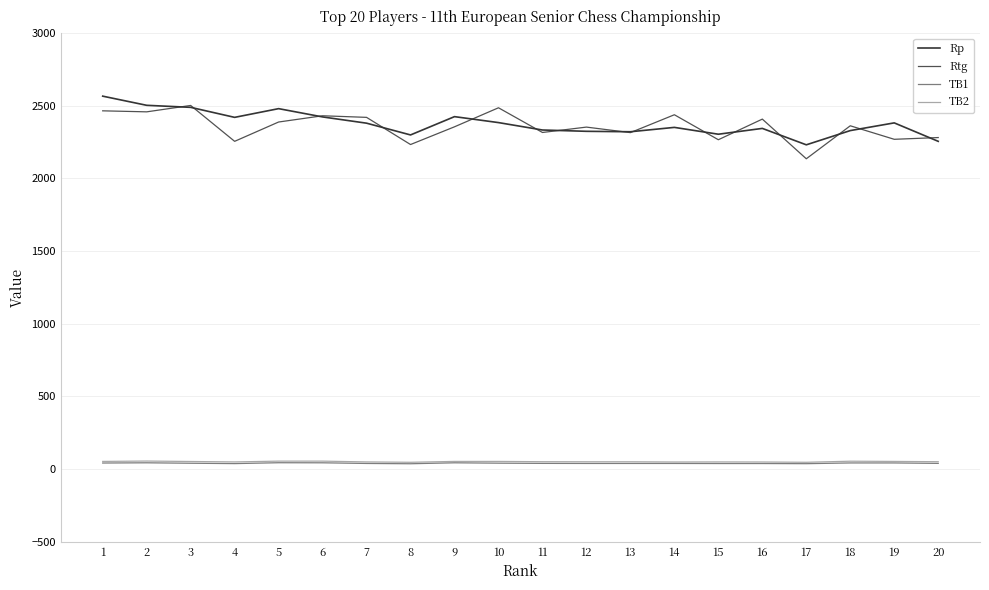

The value of Rp at 2 is 2503.0. True or false?

True